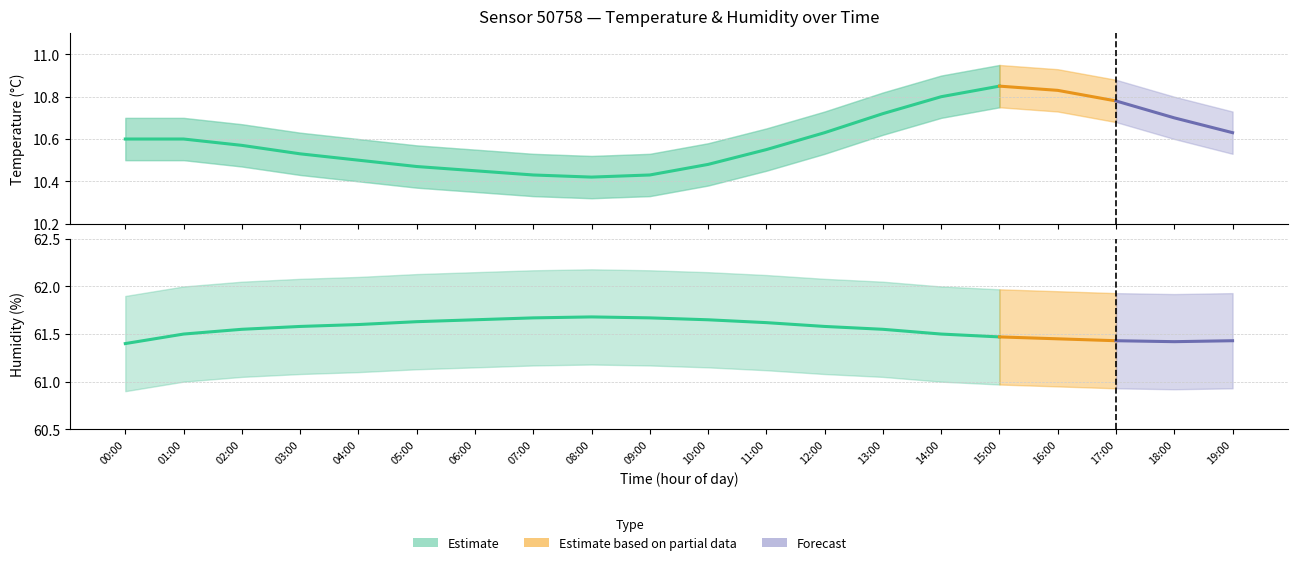

What is the sum of the humidity values at 16:00 and 19:00?

122.9